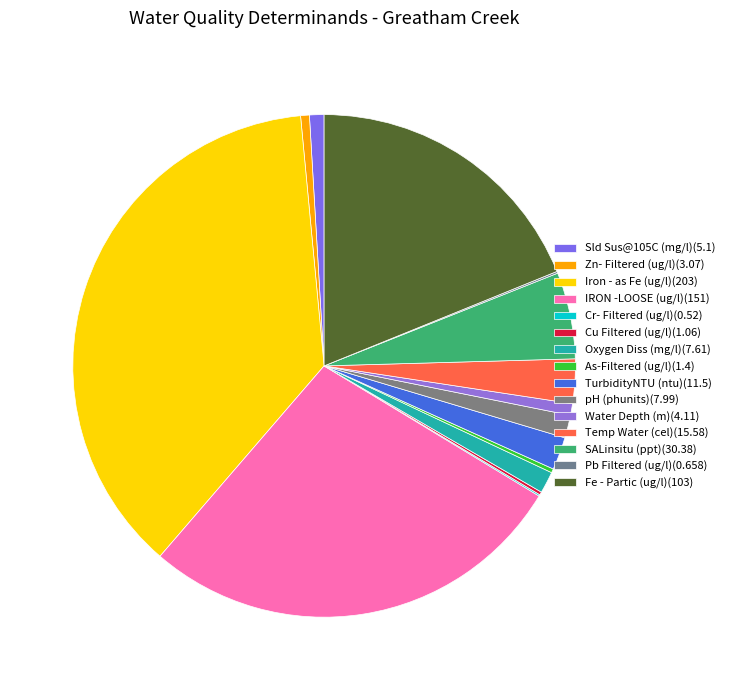

Approximately how many times larger is the value at As-Filtered (ug/l) compared to TurbidityNTU (ntu)?

0.1